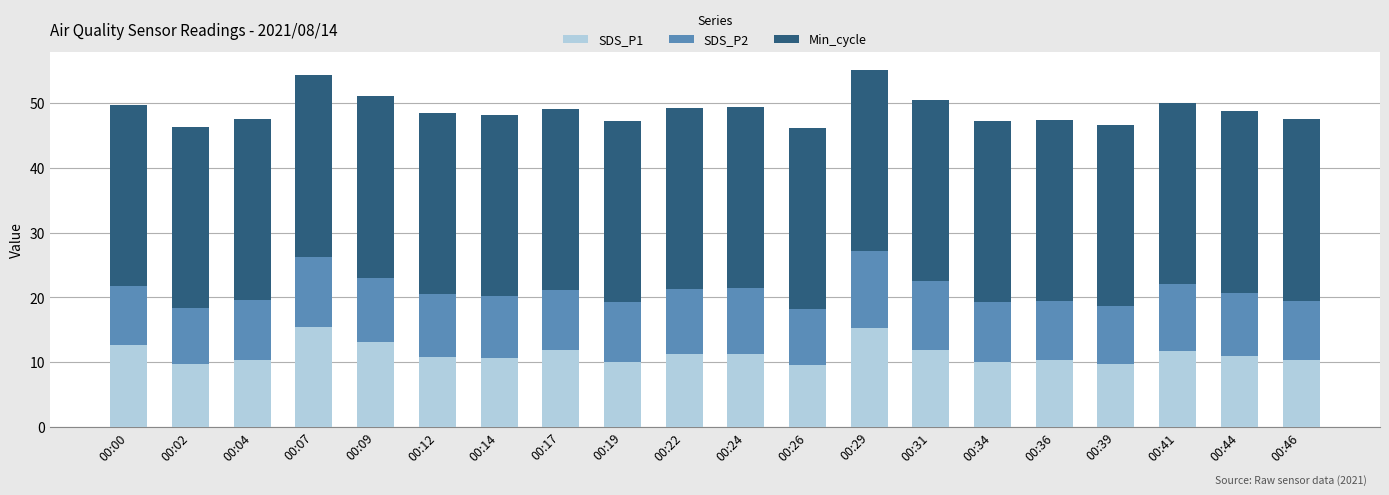

The value of SDS_P1 at 00:44 is 10.9. True or false?

True